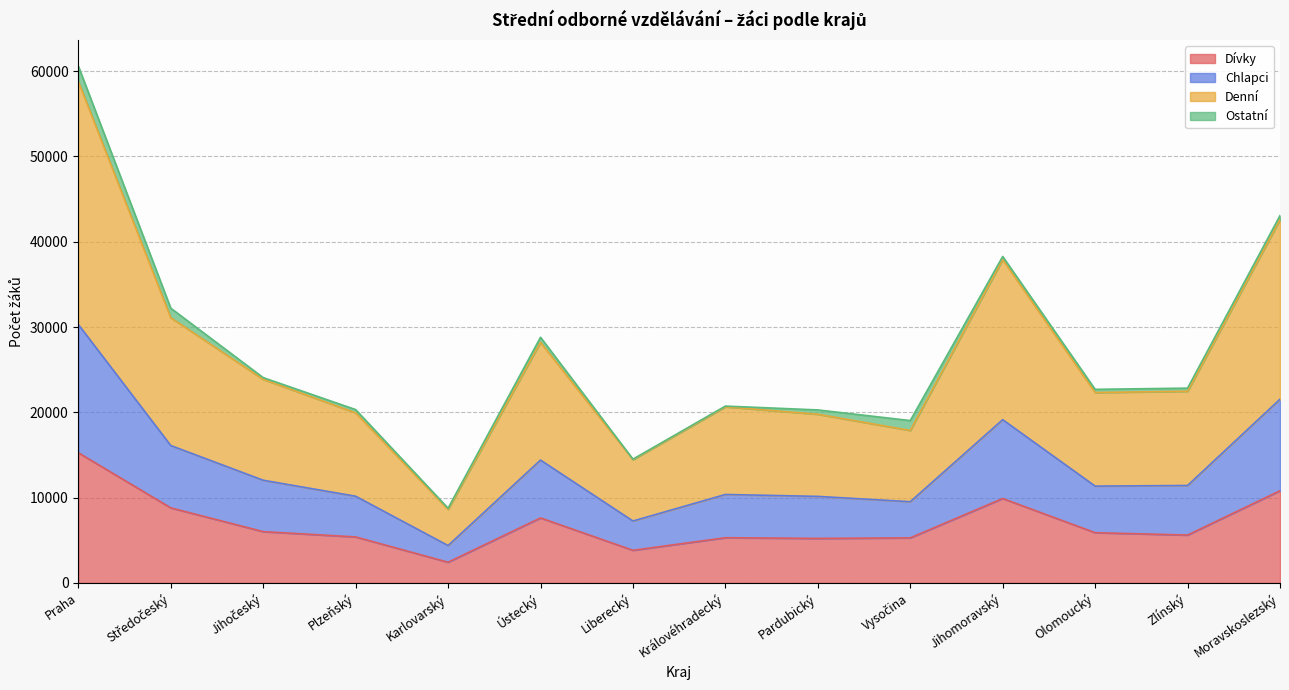

At which category is the sum across all series the highest?

Praha